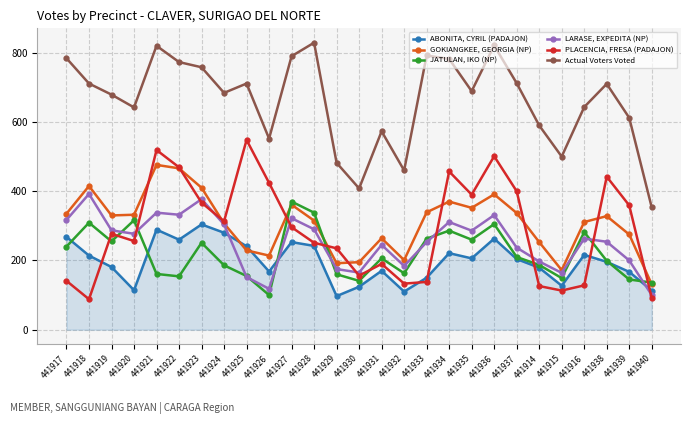

True or false: Actual Voters Voted and GOKIANGKEE, GEORGIA (NP) intersect in this chart.

False